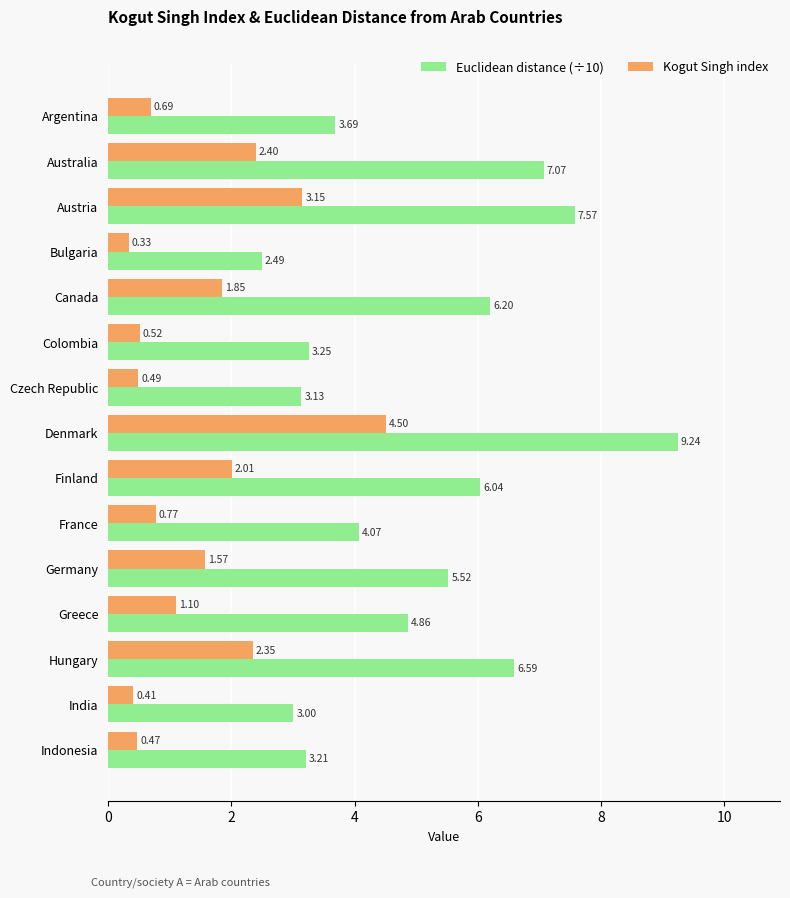

Between Austria and Finland, which series saw the biggest shift?

Euclidean distance (÷10)